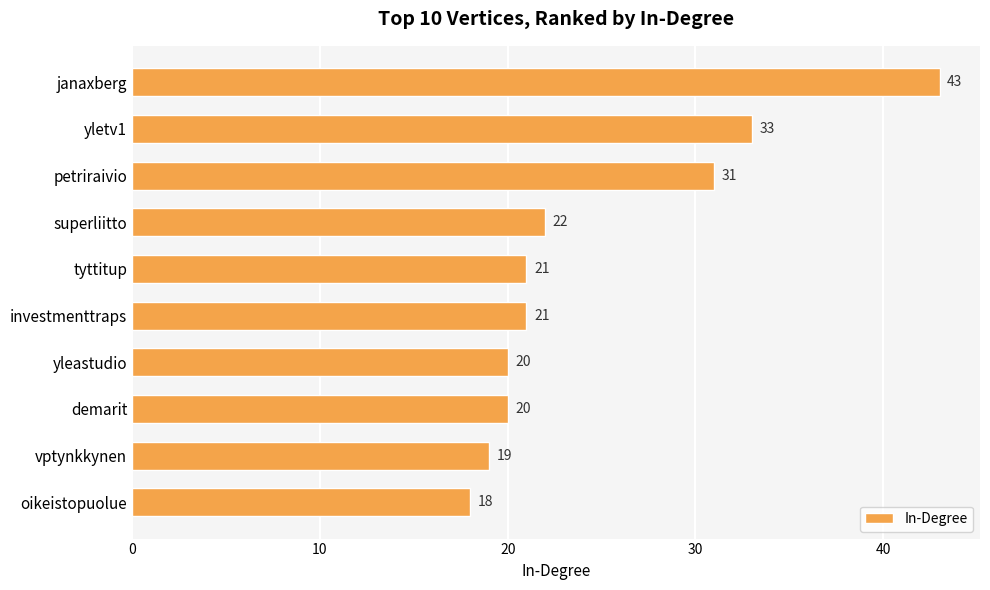

What is the change in value from investmenttraps to oikeistopuolue?

-3